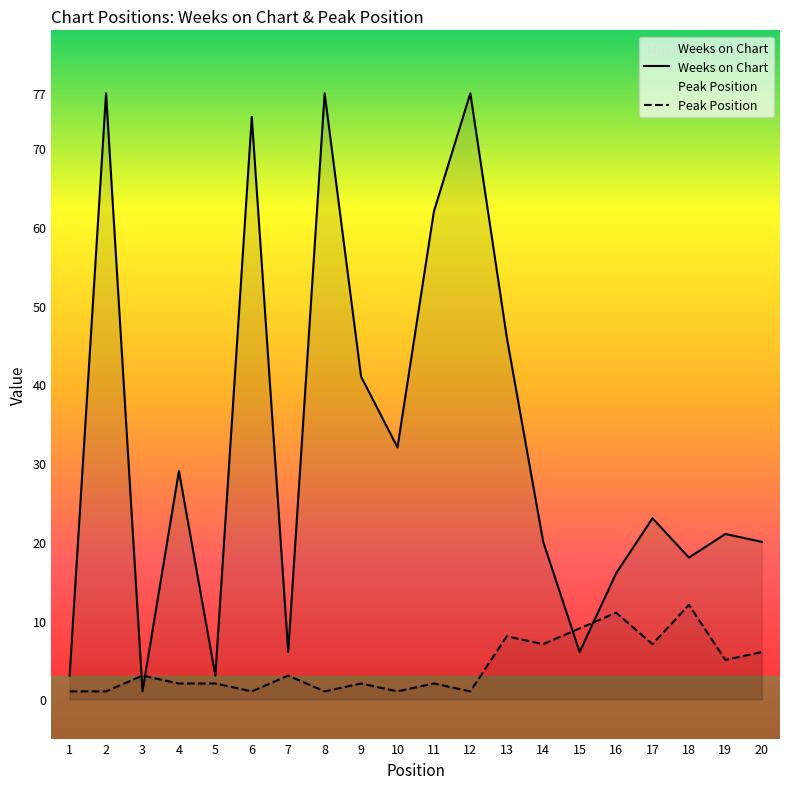

What is the value of the Peak Position point at the 8th from the left?

1